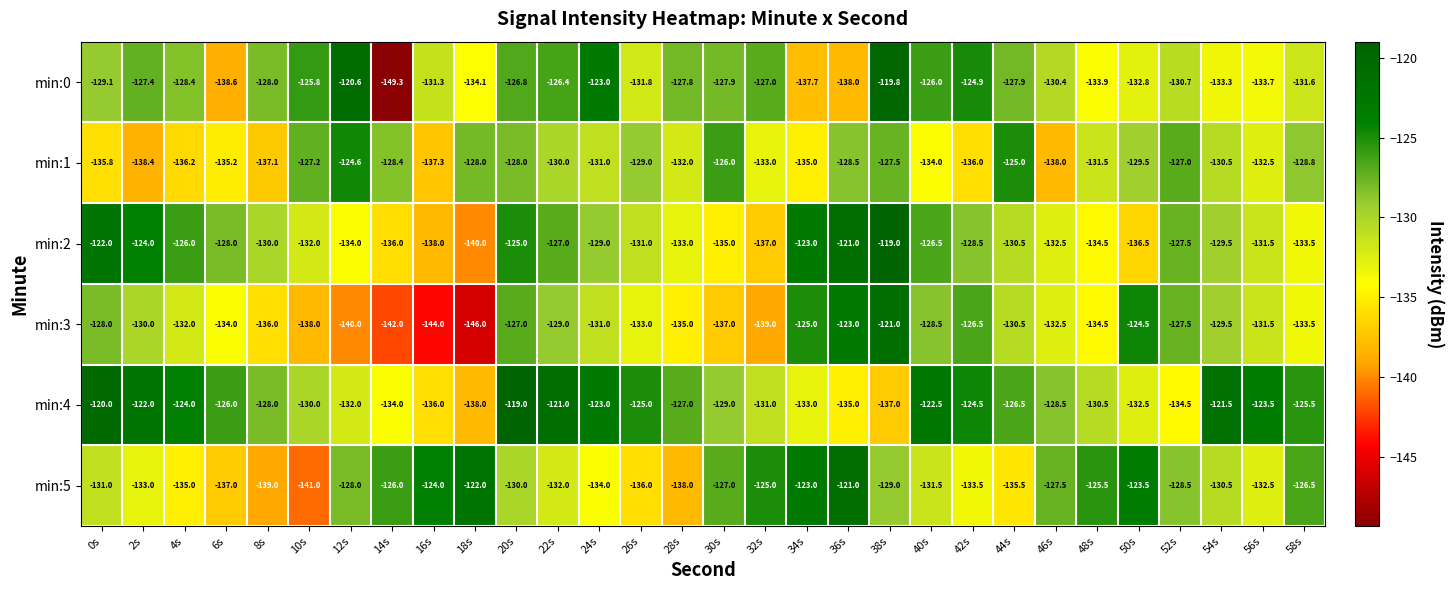

True or false: min:0 has a value of -138.0 at 36s.

True